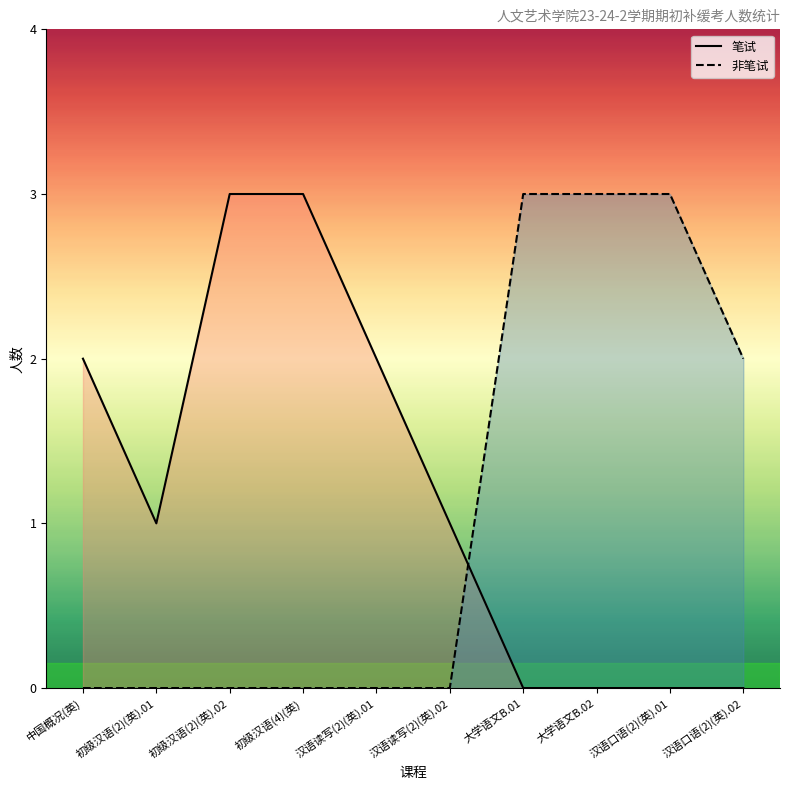

True or false: 非笔试 and 笔试 intersect in this chart.

True